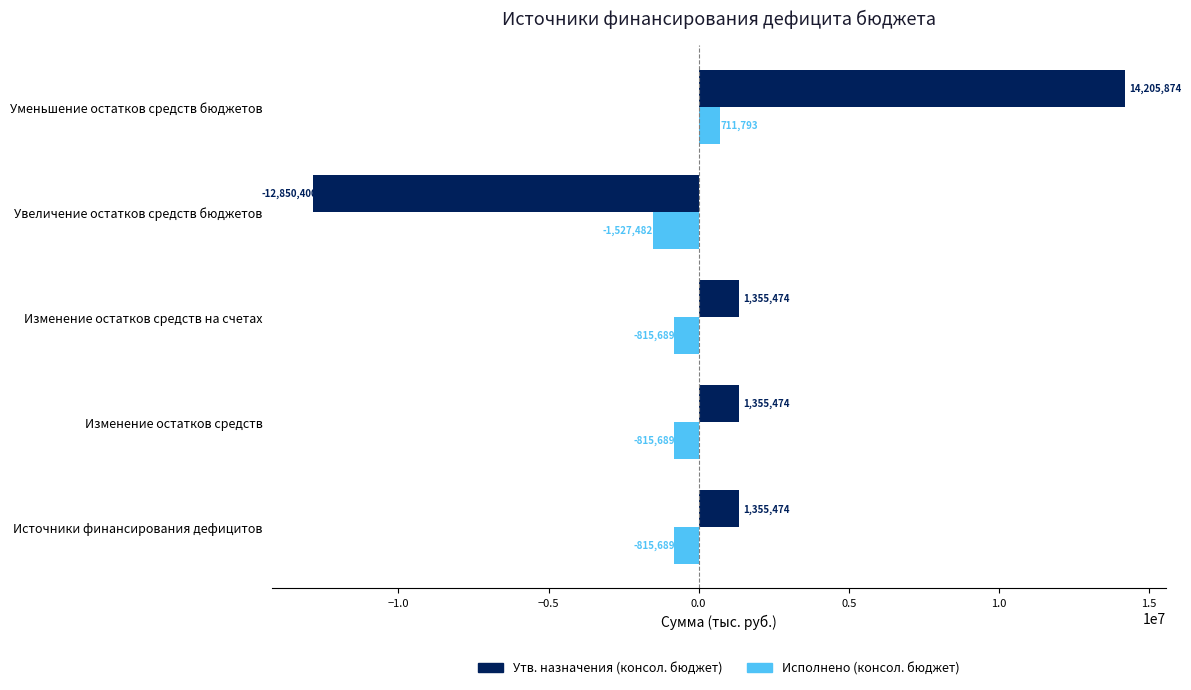

Which series has the widest spread of values?

Утв. назначения (консол. бюджет)